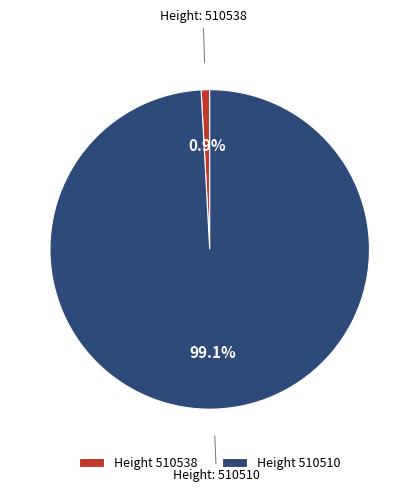

What is the majority slice?

Height 510510